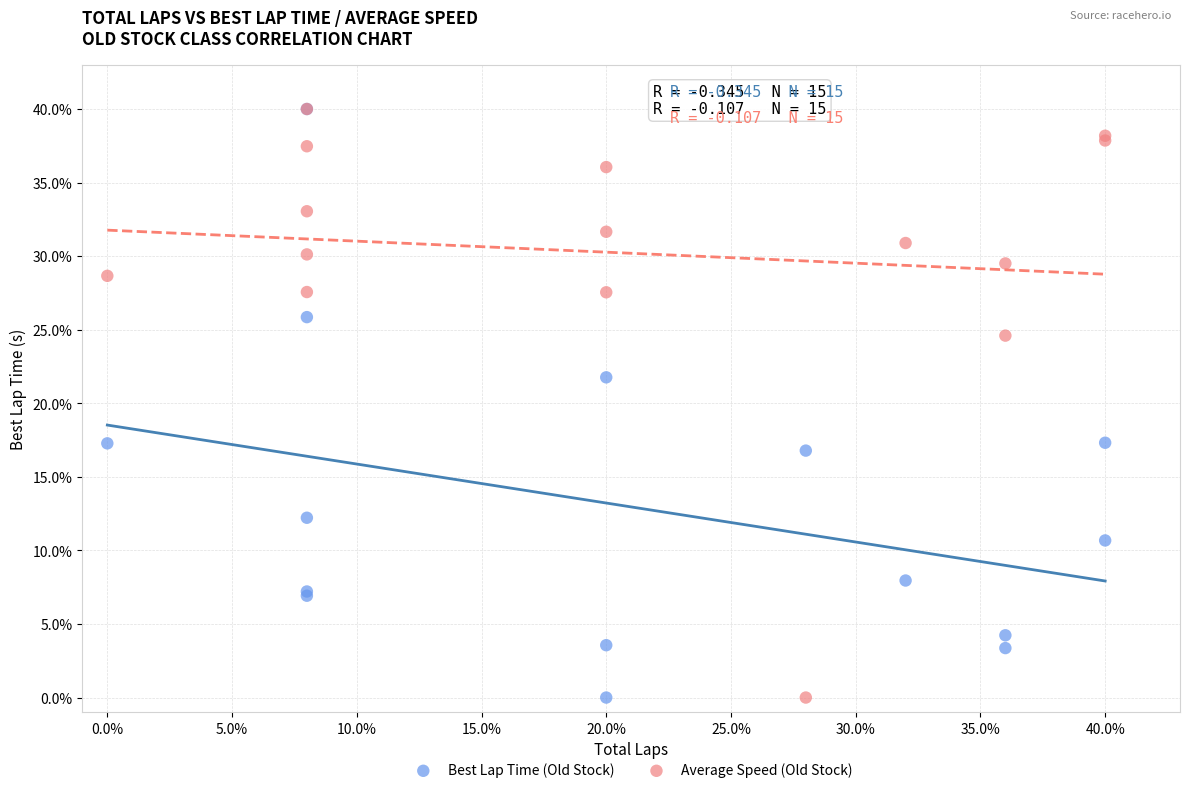

In the Average Speed (Old Stock) series, what Y value is closest to 20?

24.6